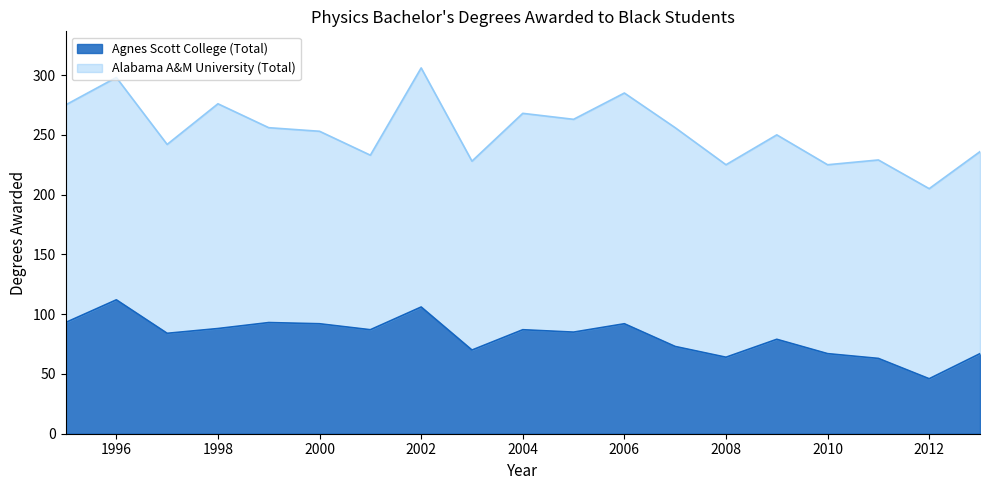

Where does the data first go above 85?

1995